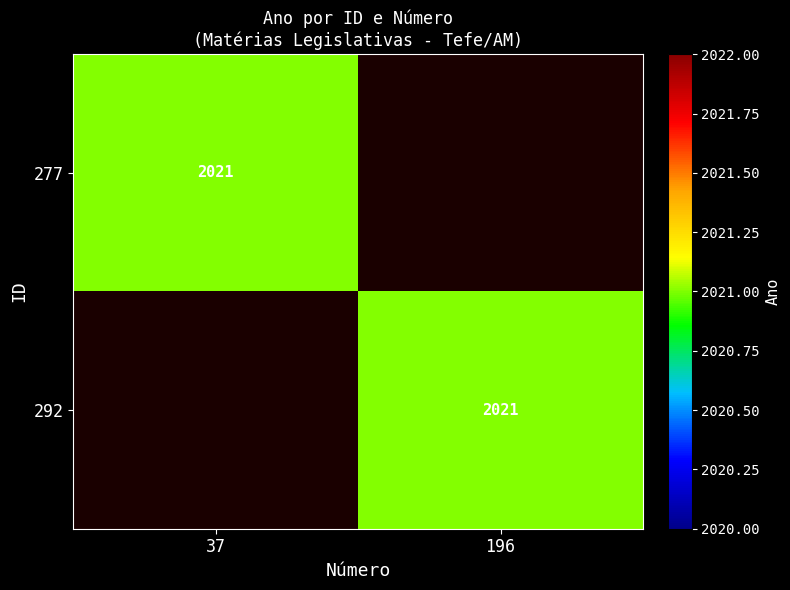

Which category has the highest value across all series?

37